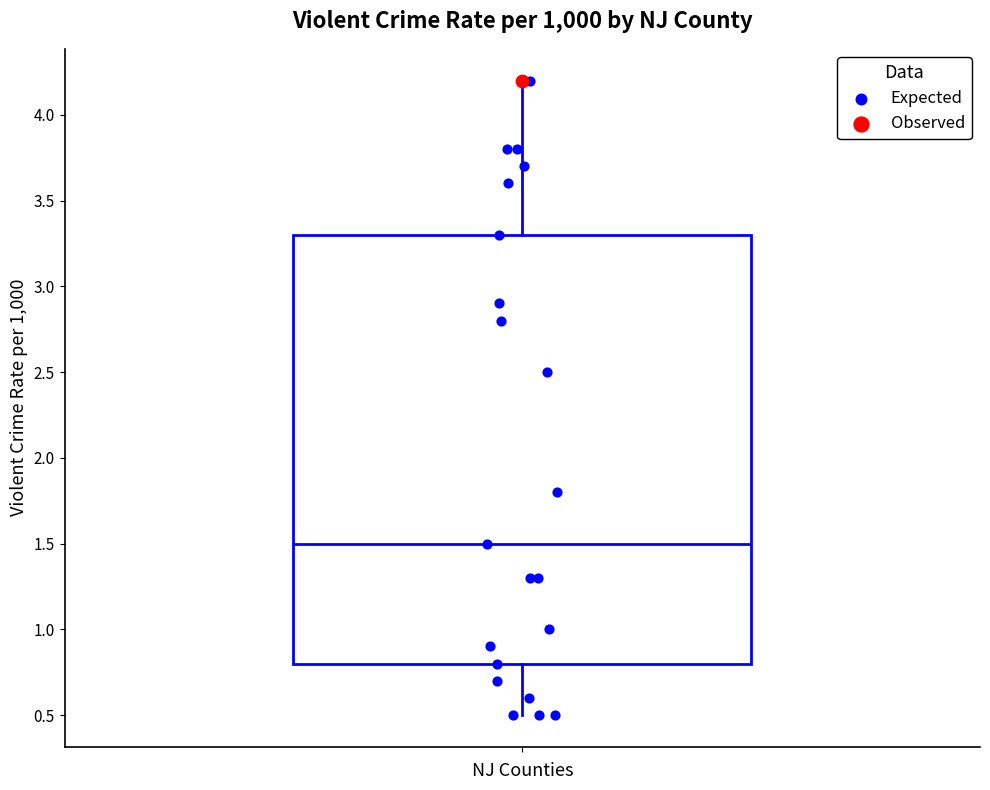

Transcribe this box plot: give where the median line is, the range the box spans, and where the two whiskers end, as read against the y-axis. The values are not printed on the chart, so give them approximately, as read against the axis.

median 1.5, box 0.8 to 3.3, whiskers 0.5 to 4.2